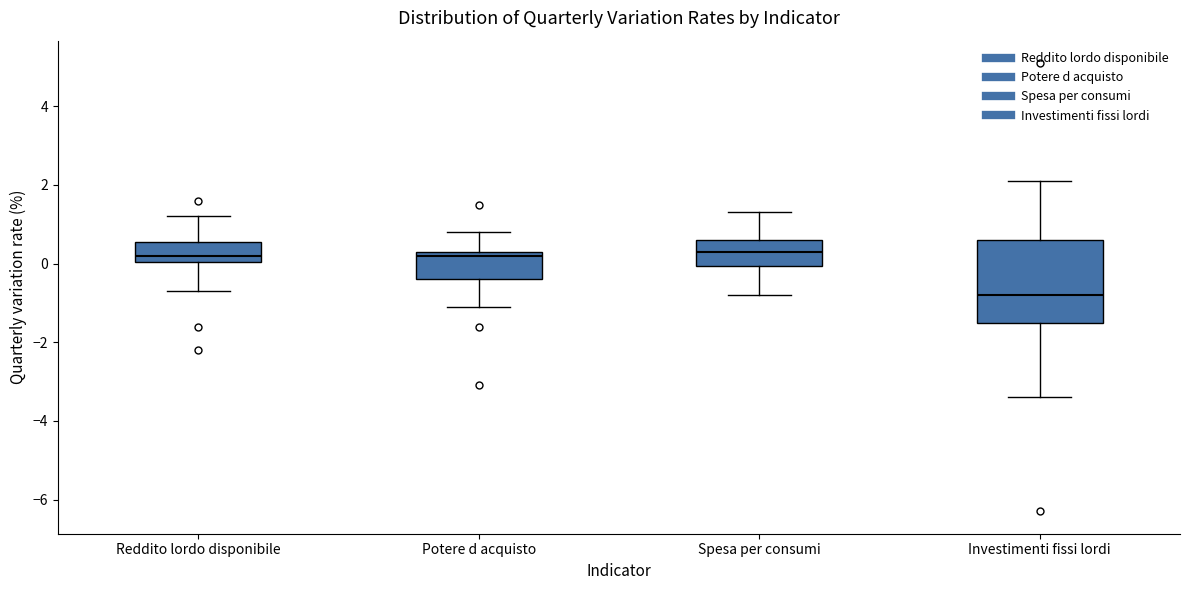

Where does the median line of the box for Potere d acquisto sit on the y-axis? The values are not printed on the chart, so give them approximately, as read against the axis.

0.2